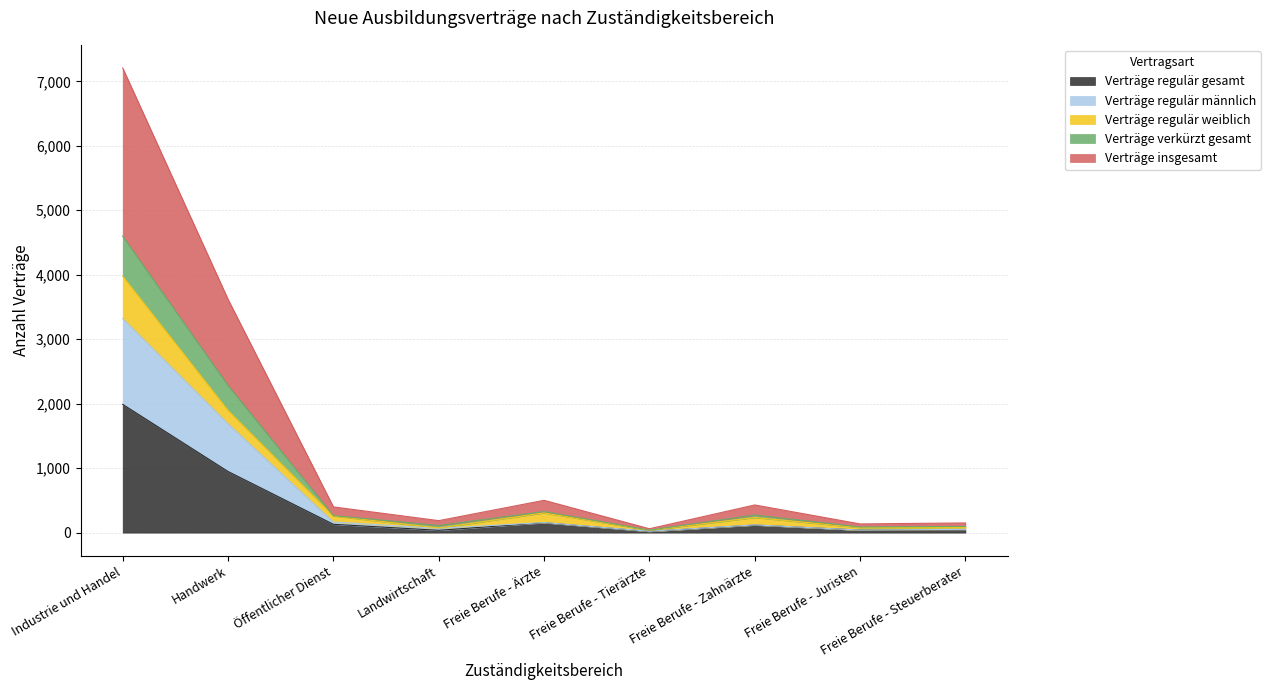

What is the maximum value for Verträge regulär gesamt?

1989